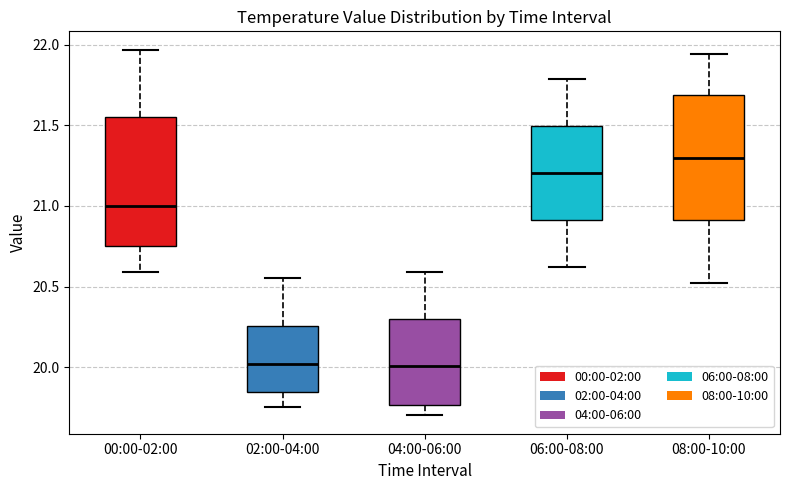

Reading left to right, read every box against the y-axis: the position of its median line, the range the box covers, and the ends of its whiskers. The values are not printed on the chart, so give them approximately, as read against the axis.

00:00-02:00: median 21.00, box 20.75 to 21.55, whiskers 20.60 to 21.95
02:00-04:00: median 20.00, box 19.85 to 20.25, whiskers 19.75 to 20.55
04:00-06:00: median 20.00, box 19.75 to 20.30, whiskers 19.70 to 20.60
06:00-08:00: median 21.20, box 20.90 to 21.50, whiskers 20.60 to 21.80
08:00-10:00: median 21.30, box 20.90 to 21.70, whiskers 20.50 to 21.95